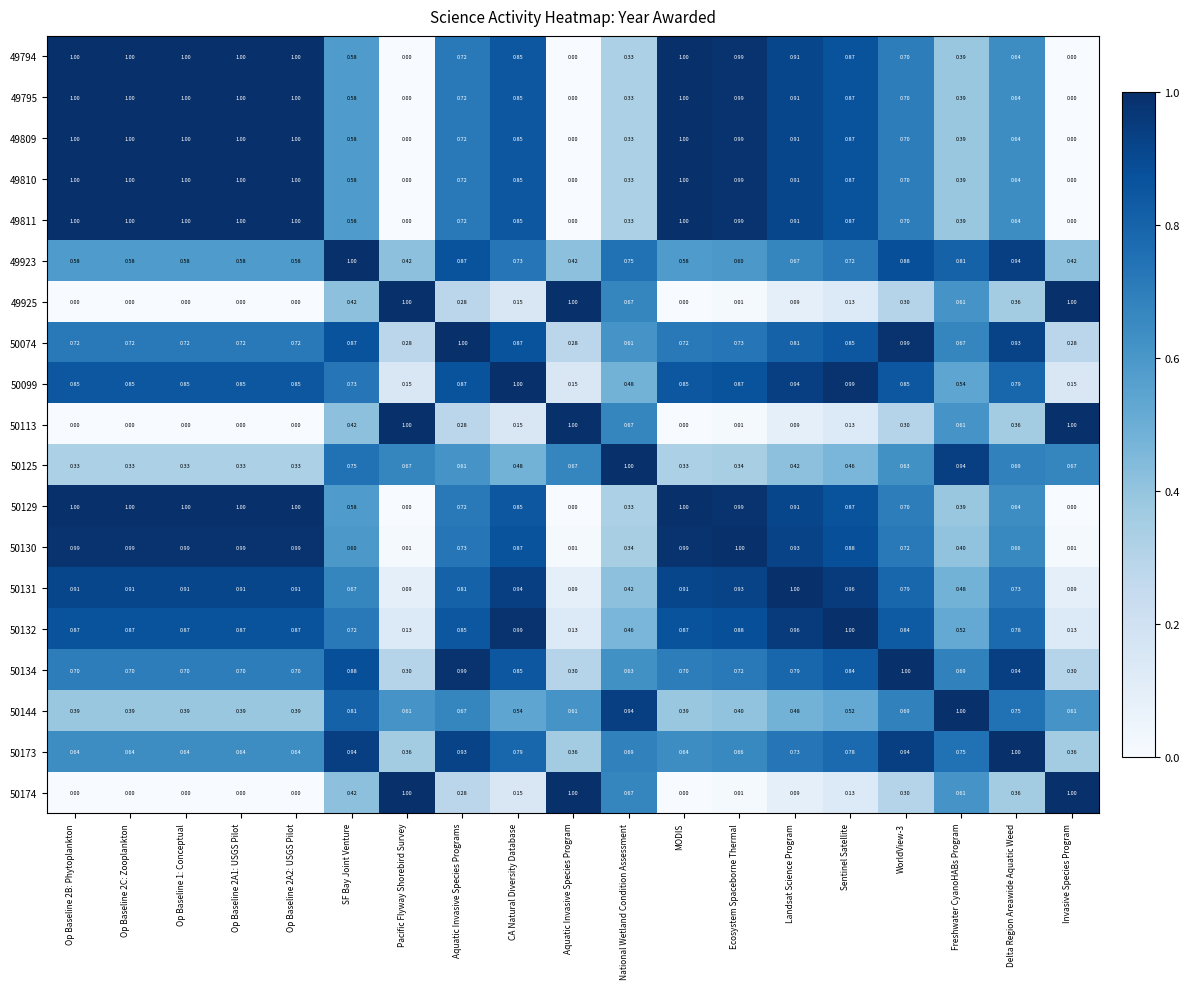

Which category has the highest value in the 50132 series?

Sentinel Satellite